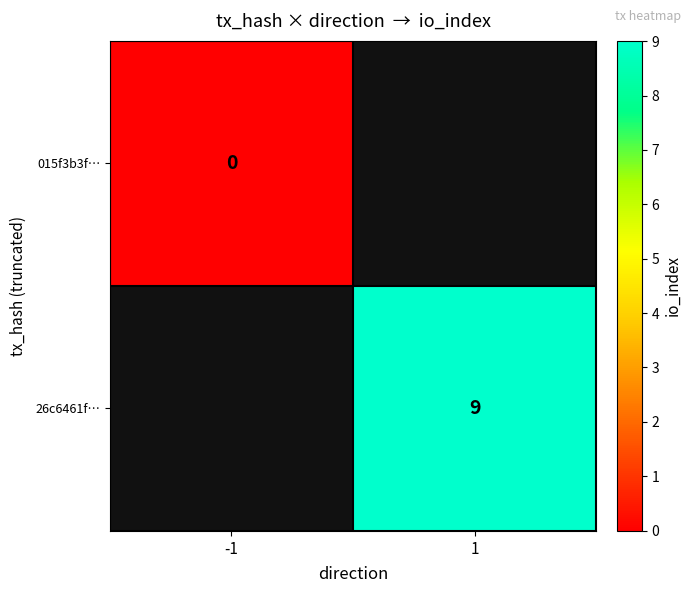

The value of 26c6461f… at 1 is 16. True or false?

False